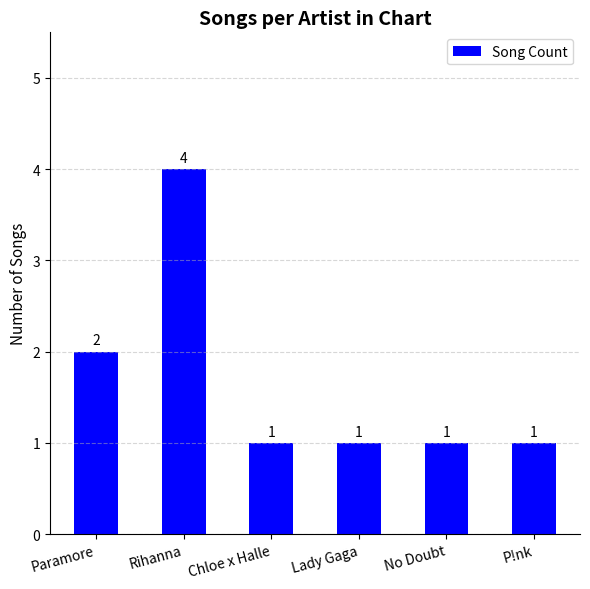

What is the average value?

2